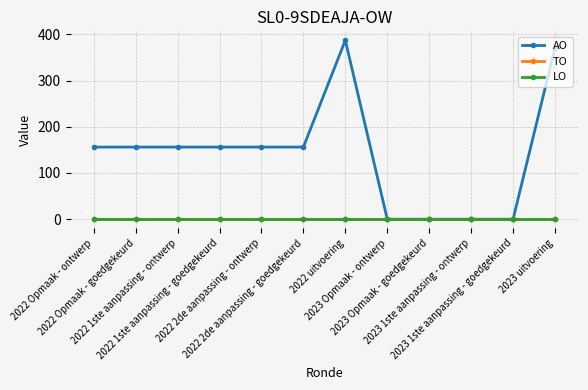

At how many categories does at least one series exceed 341?

2